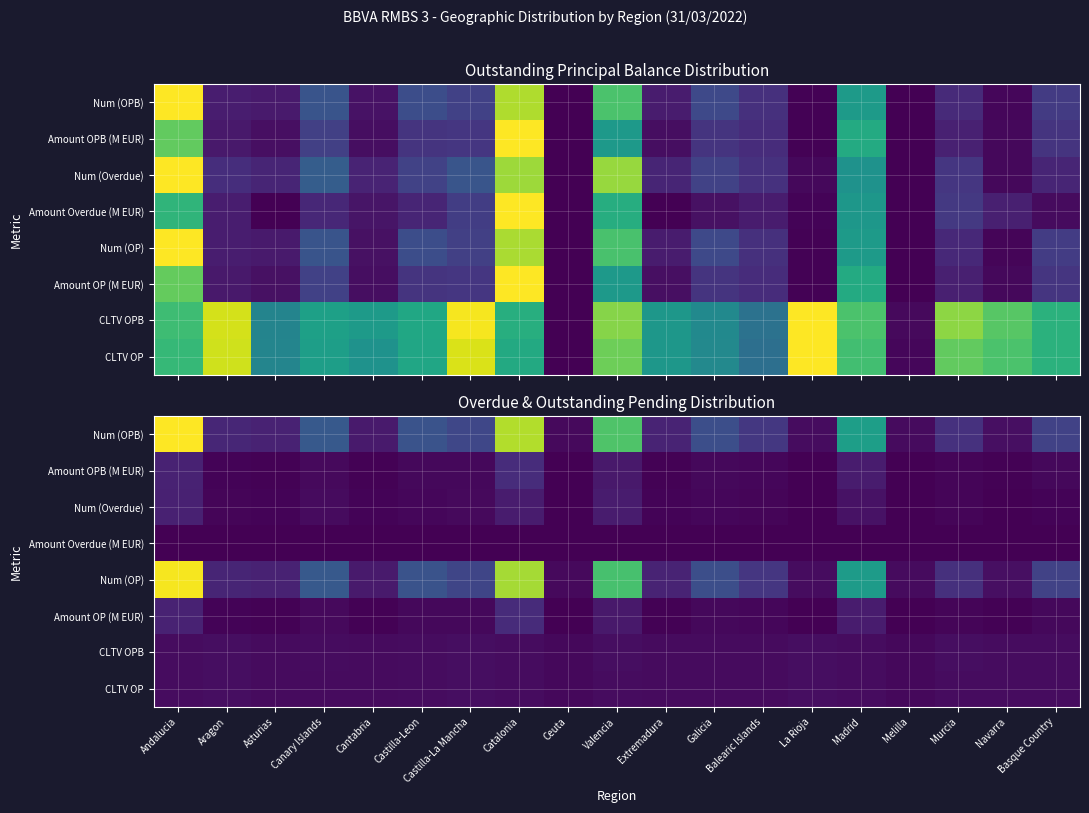

What is the spread (max minus min) of values at Andalucia?

2017.4